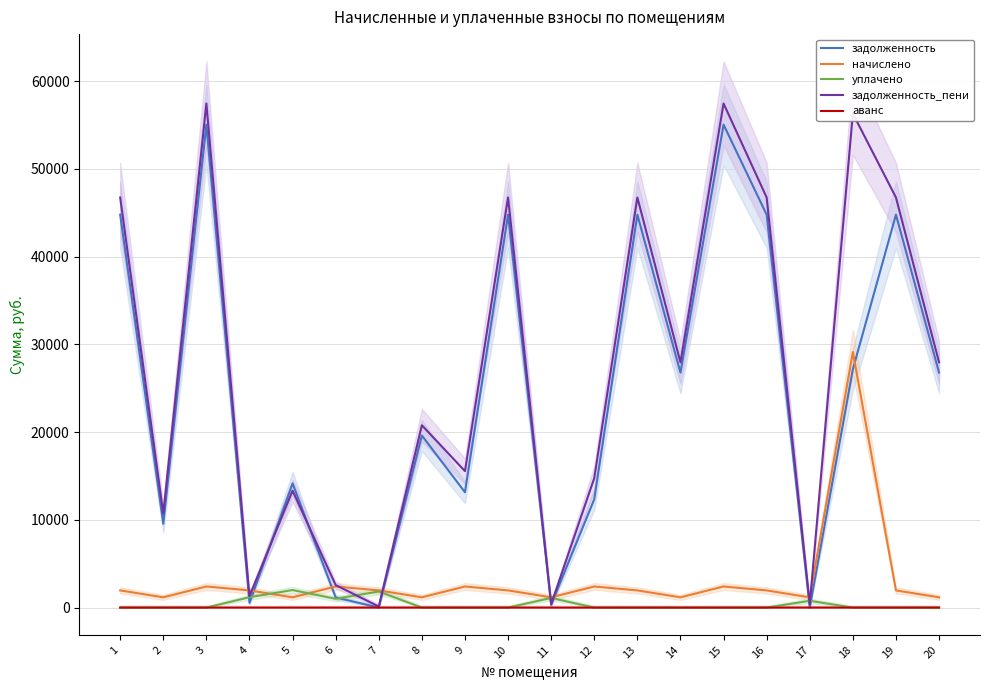

Reading left to right, what are all the values shown in this chart?

задолженность: 1=44788.6	2=9549.7	3=55052.6	4=530.0	5=14150.4	6=1158.0	7=1.0	8=19611.4	9=13147.6	10=44788.6	11=317.4	12=12352.7	13=44788.6	14=26785.4	15=55052.6	16=44788.6	17=0.0	18=27169.7	19=44788.6	20=26785.4
начислено: 1=1958.4	2=1171.2	3=2407.2	4=1958.4	5=1171.2	6=2407.2	7=1958.4	8=1171.2	9=2407.2	10=1958.4	11=1171.2	12=2407.2	13=1958.4	14=1171.2	15=2407.2	16=1958.4	17=1161.6	18=29144.4	19=1958.4	20=1171.2
уплачено: 1=0.0	2=0.0	3=0.0	4=1182.0	5=2000.0	6=1000.0	7=1835.0	8=0.0	9=0.0	10=0.0	11=1099.0	12=0.0	13=0.0	14=0.0	15=0.0	16=0.0	17=774.0	18=0.0	19=0.0	20=0.0
задолженность_пени: 1=46747.0	2=10720.9	3=57459.8	4=1306.4	5=13321.6	6=2565.2	7=124.4	8=20782.6	9=15554.8	10=46747.0	11=389.6	12=14759.9	13=46747.0	14=27956.6	15=57459.8	16=46747.0	17=387.2	18=56314.1	19=46747.0	20=27956.6
аванс: 1=0.0	2=0.0	3=0.0	4=0.0	5=0.0	6=0.0	7=0.0	8=0.0	9=0.0	10=0.0	11=0.0	12=0.0	13=0.0	14=0.0	15=0.0	16=0.0	17=0.4	18=0.0	19=0.0	20=0.0